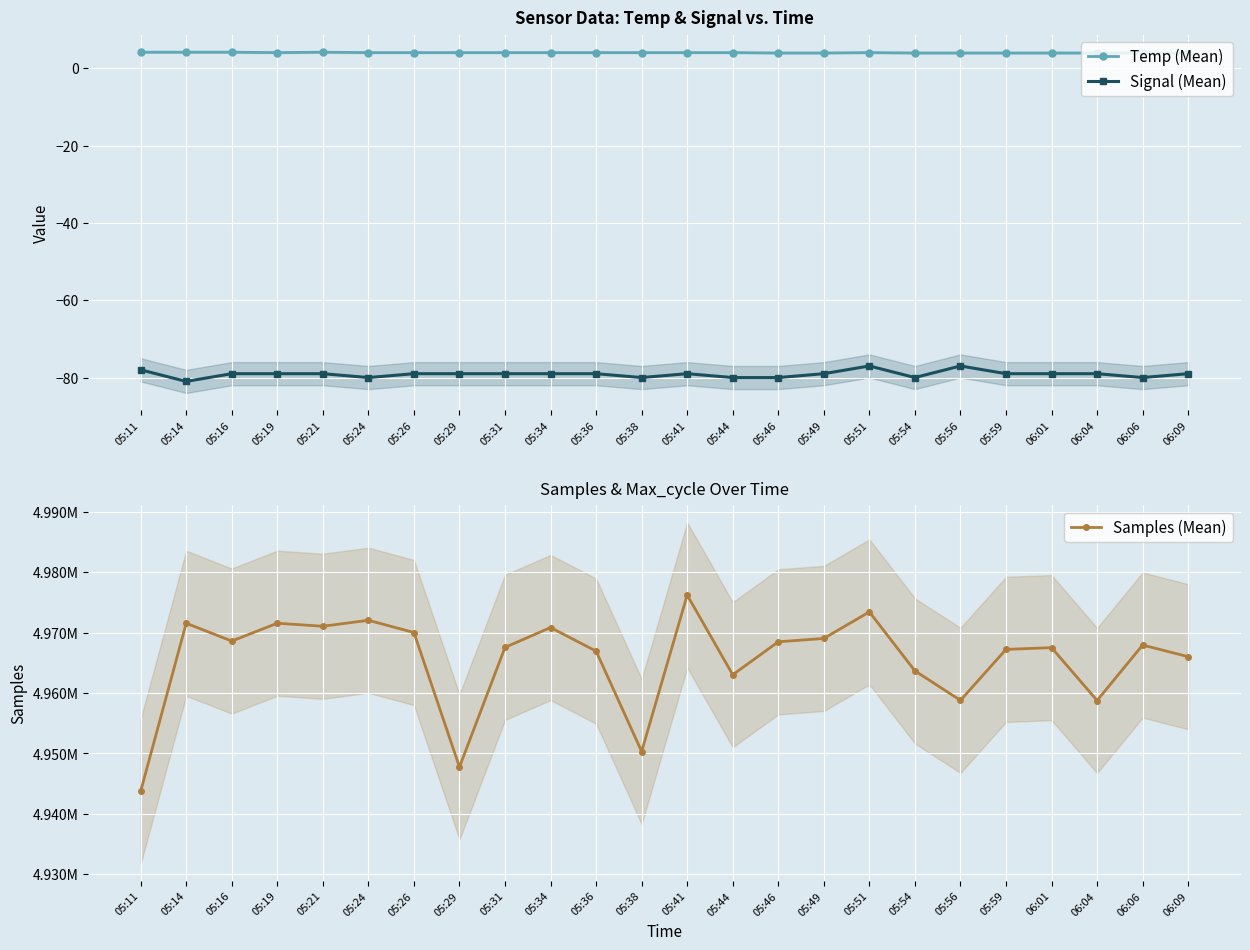

What is the minimum value shown in the chart?

-81.0